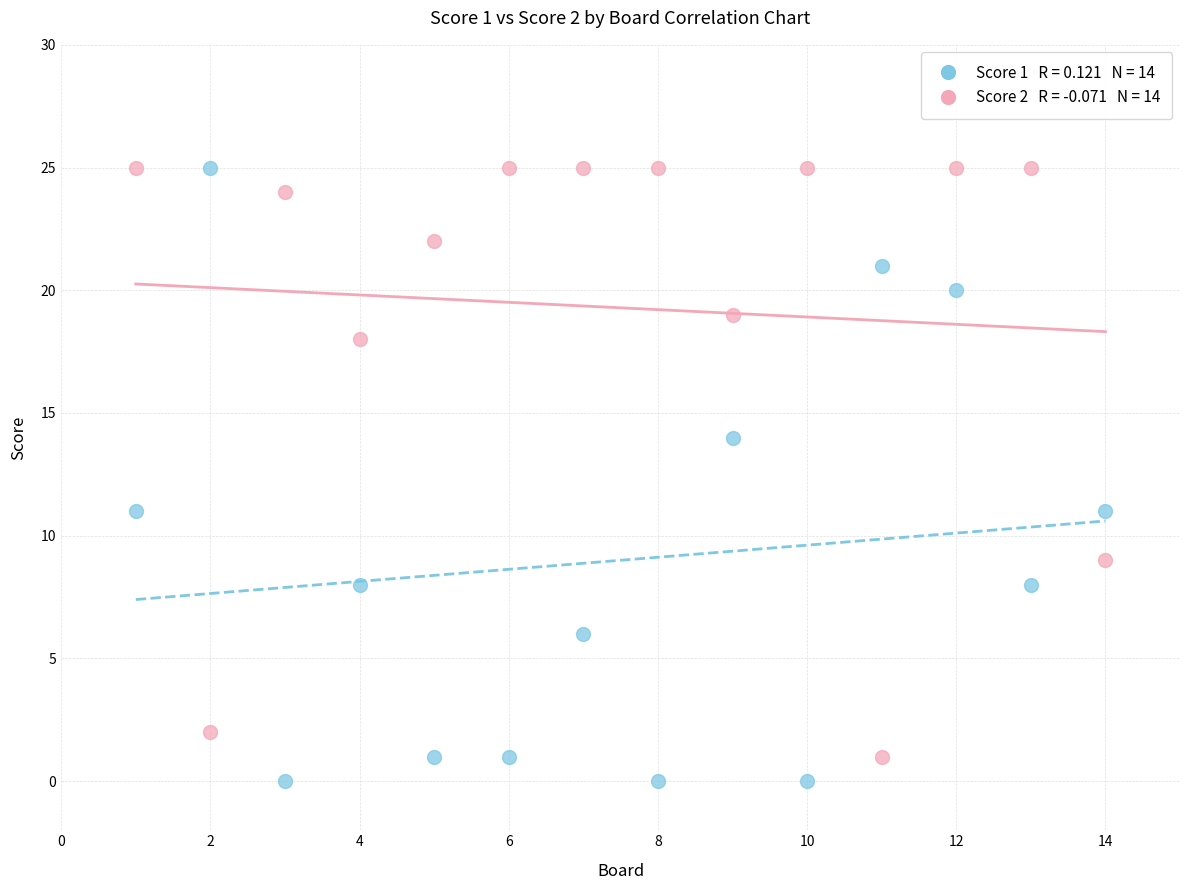

Across all data points, what is the range of X values (max minus min)?

13